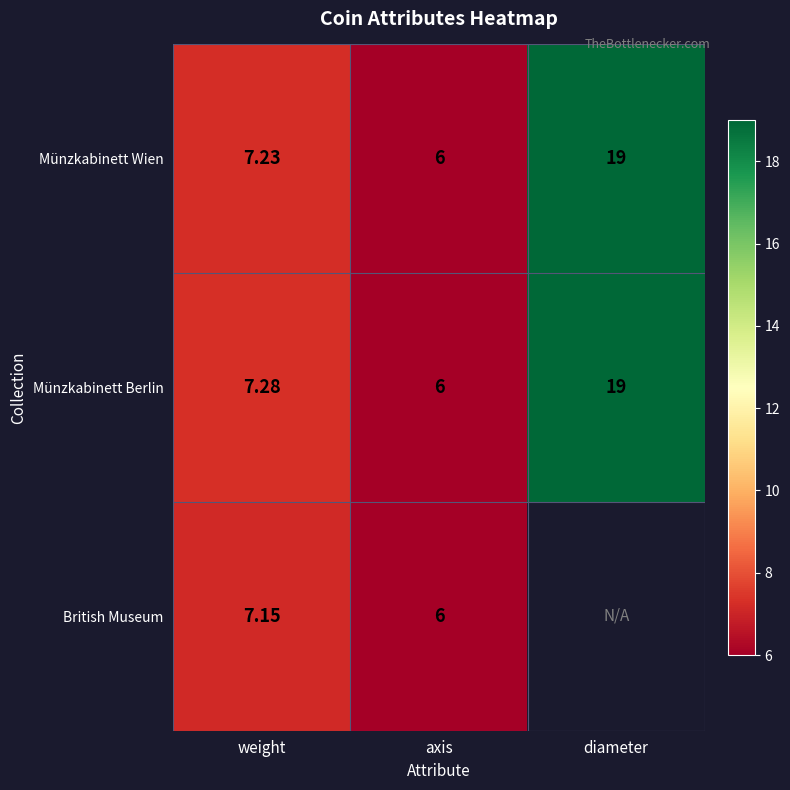

Is the value of British Museum at axis greater than the value of Münzkabinett Wien at weight?

No